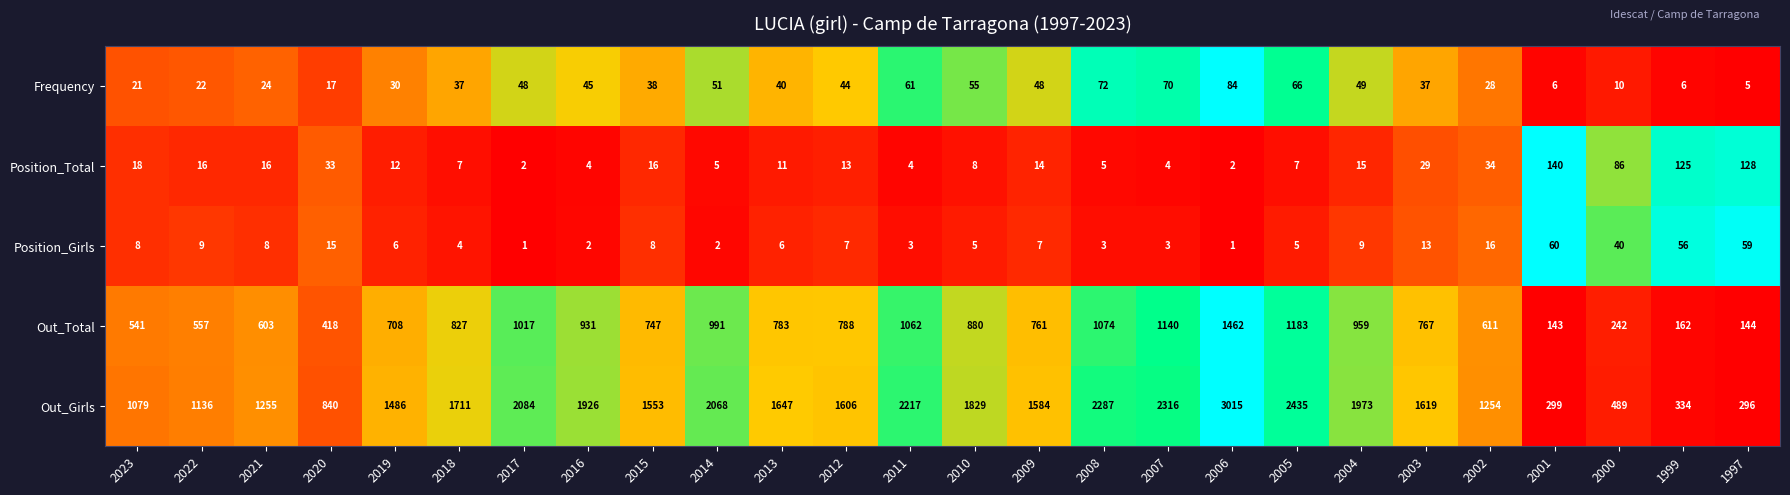

What is the difference between the Position_Total values at 2021 and 2011?

12